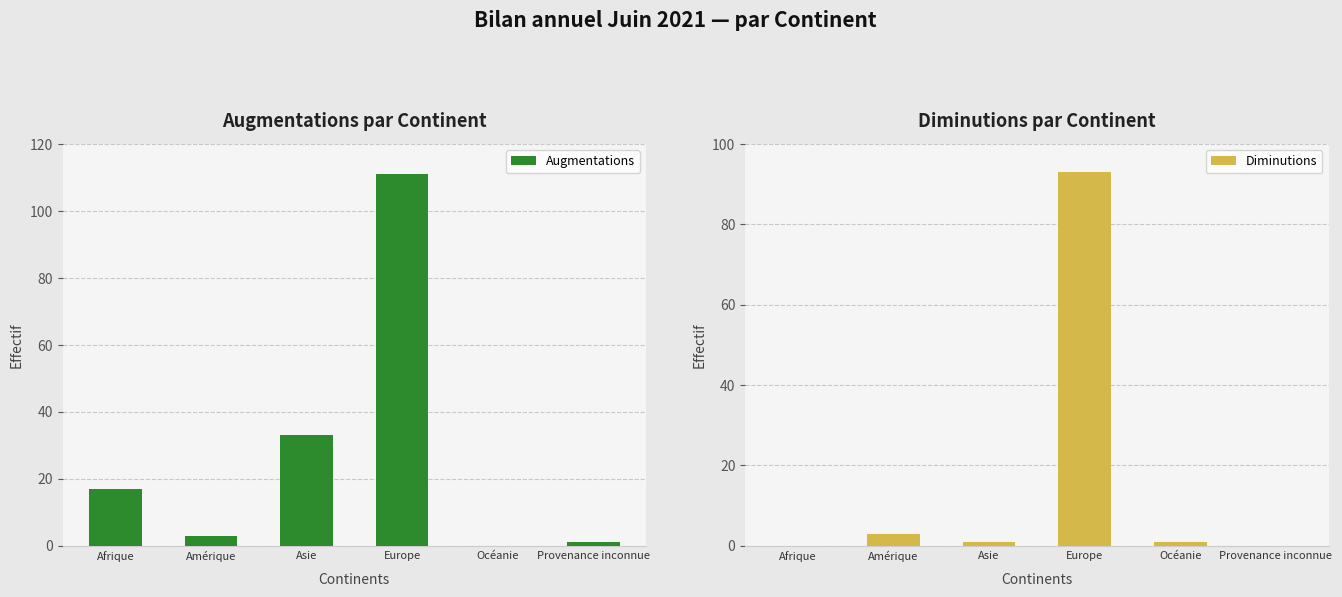

Between Afrique and Provenance inconnue, which series saw the biggest shift?

Augmentations